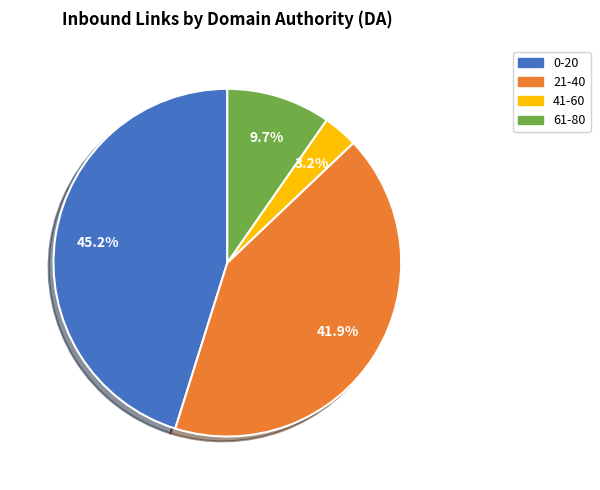

To the nearest percent, what is the average slice percentage?

25%